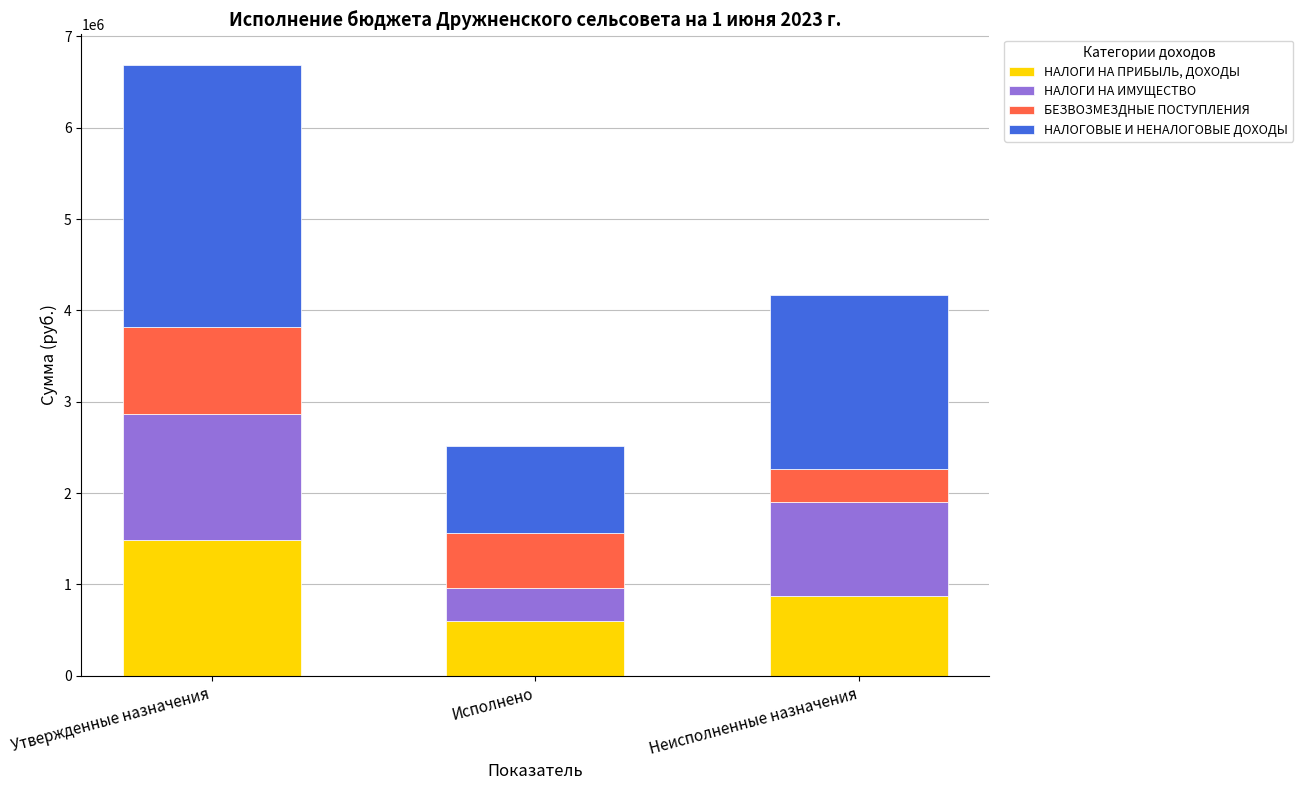

What is the minimum value for НАЛОГИ НА ПРИБЫЛЬ, ДОХОДЫ?

604966.1